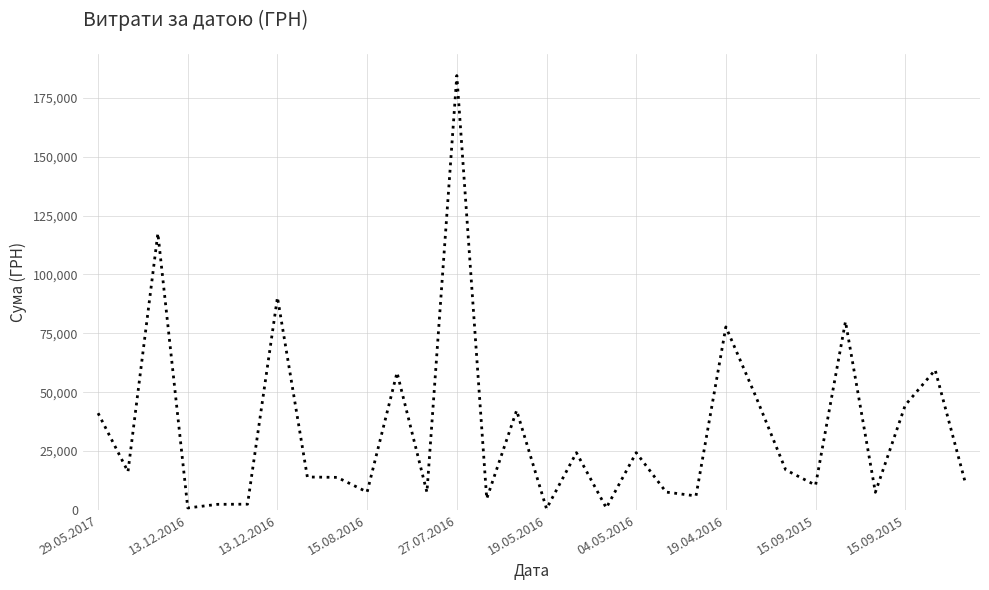

What is the greatest value displayed?

184432.0